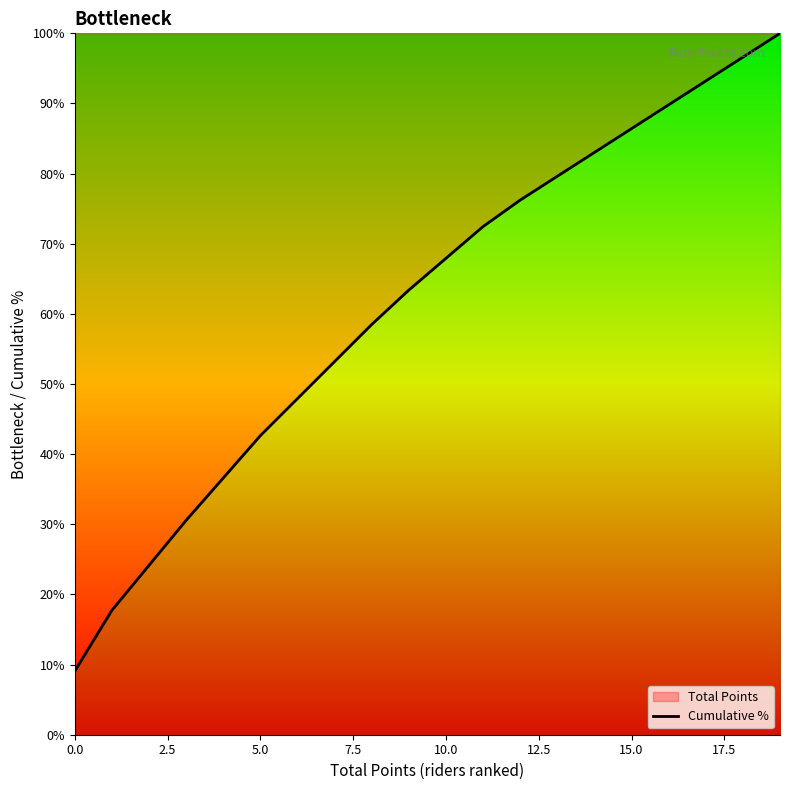

What is the difference between the second highest and second lowest values?

78.9